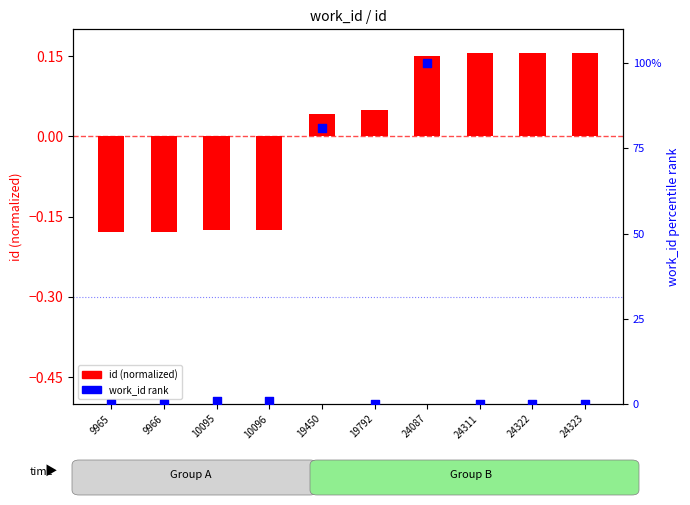

At which category is the sum across all series the highest?

24087